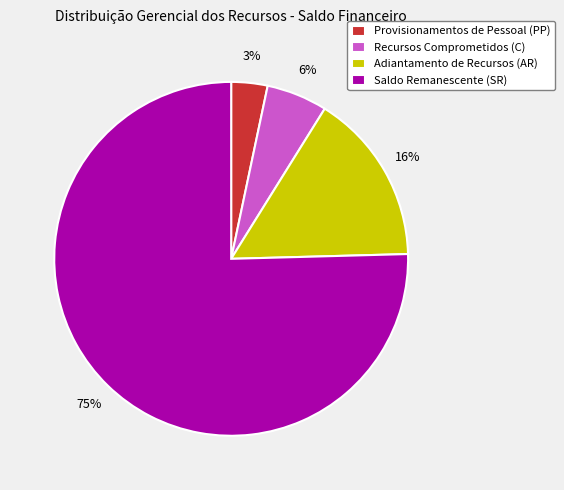

To the nearest percent, what is the difference between the largest and smallest slice percentages?

72%